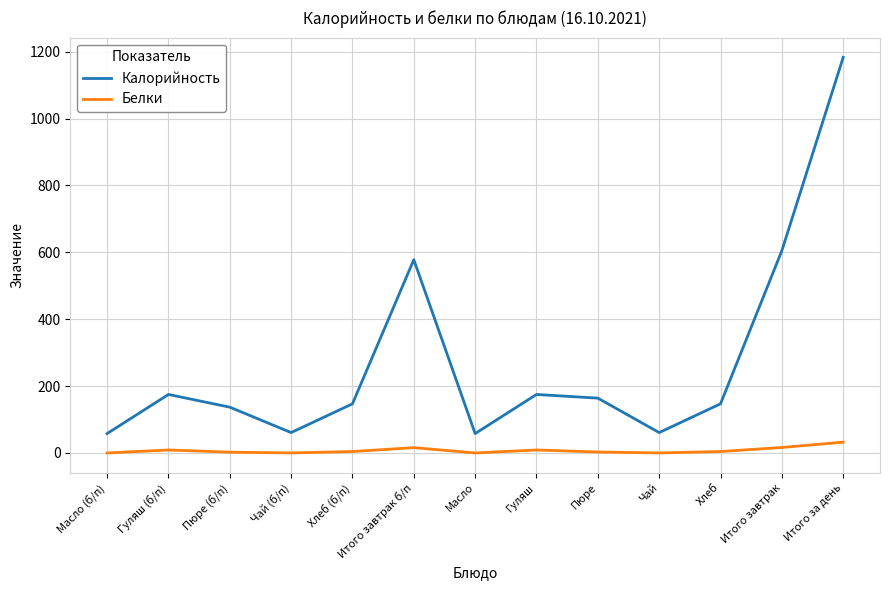

List the series in order of their peak value, lowest first.

Белки, Калорийность